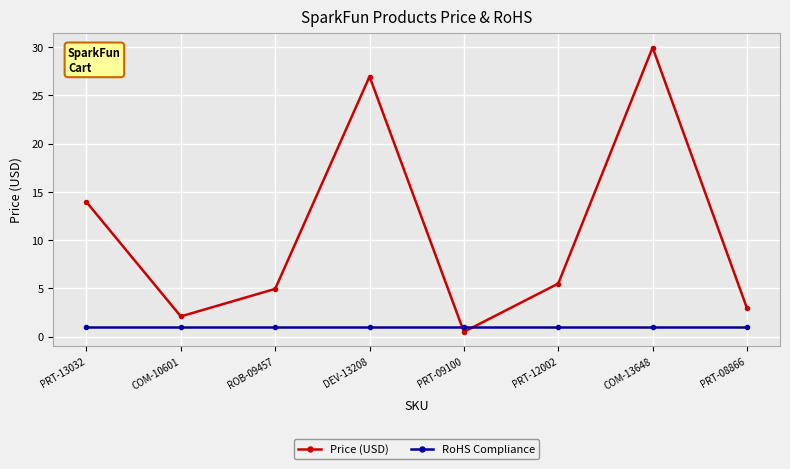

List the series in order of their peak value, highest first.

Price (USD), RoHS Compliance